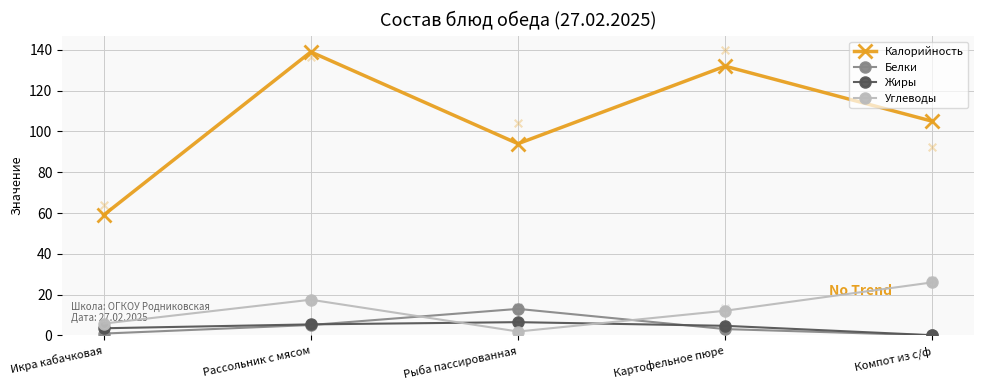

What are all the series names shown in the legend?

Калорийность, Белки, Жиры, Углеводы